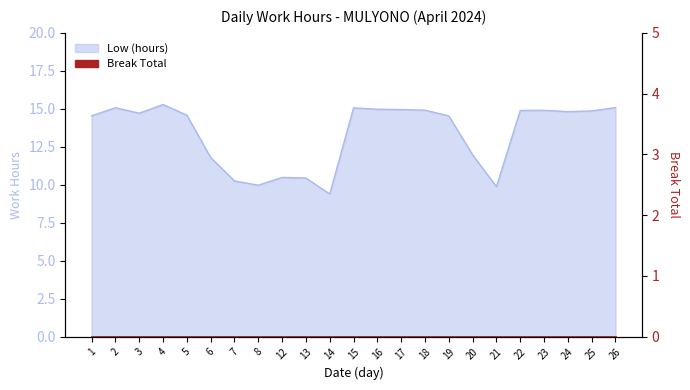

How many interior local peaks (higher than both neighbors) does the data have?

5